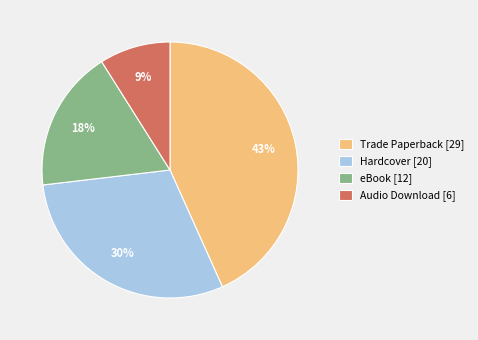

How many slices are in this pie chart?

4